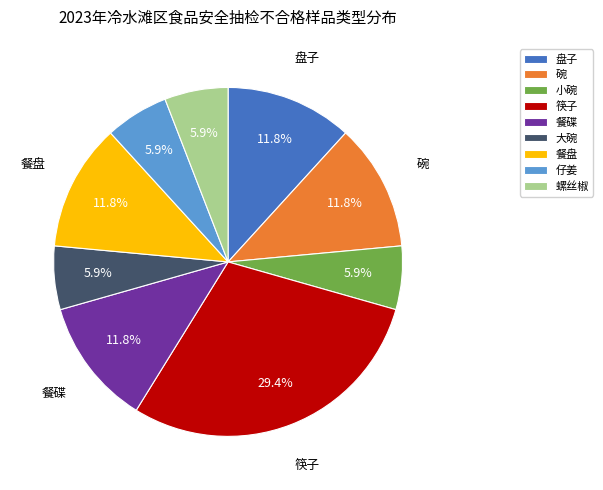

Count the number of slices in the pie.

9